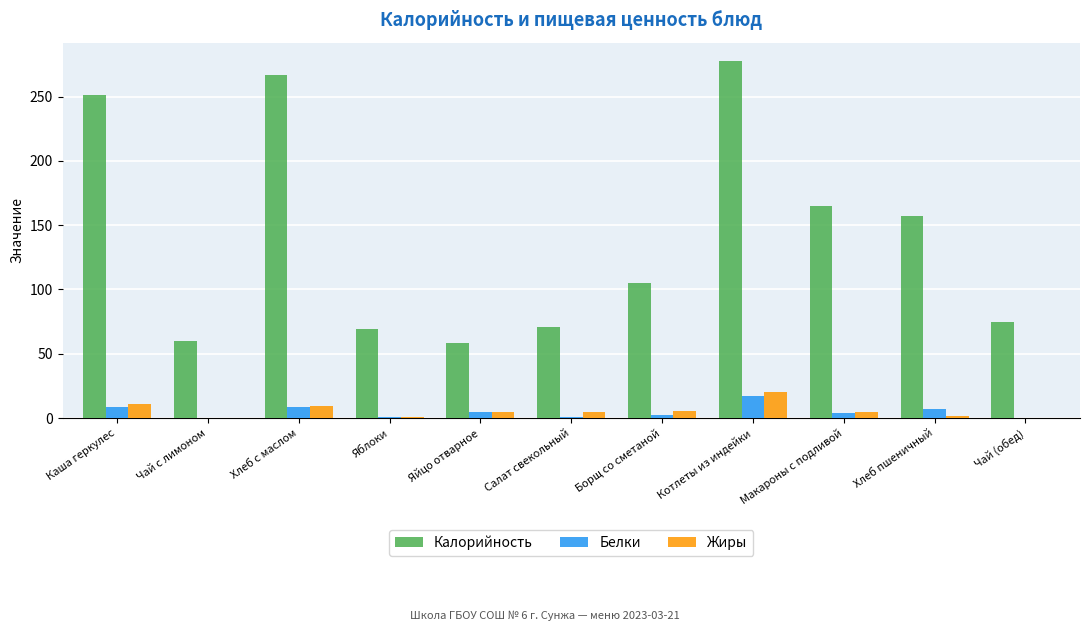

The value of Калорийность at Хлеб пшеничный is 263.8. True or false?

False